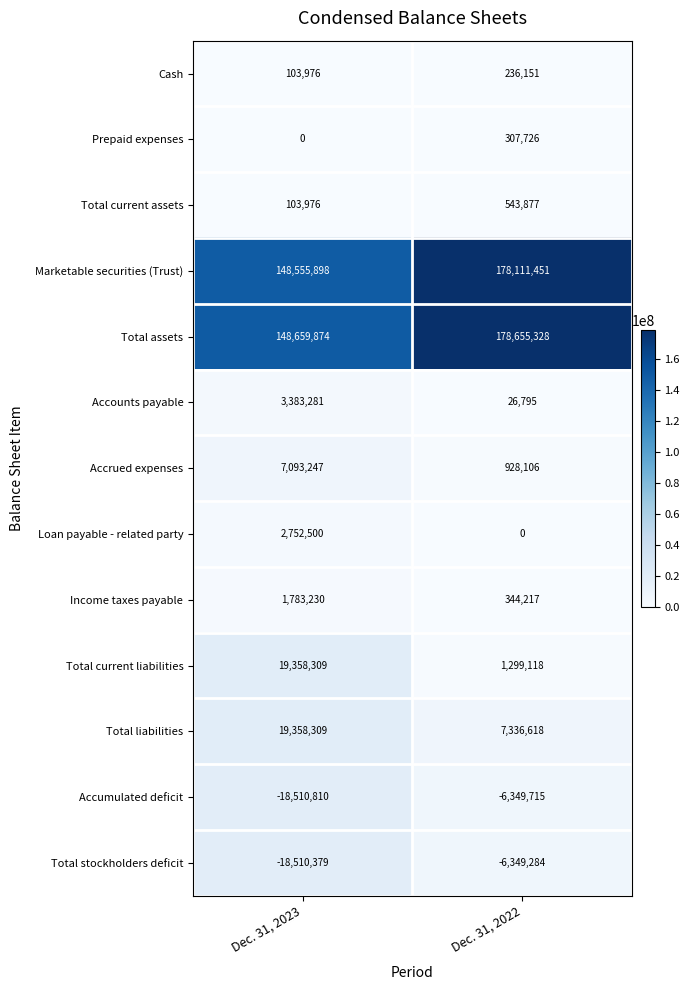

How many distinct data groups are displayed?

13